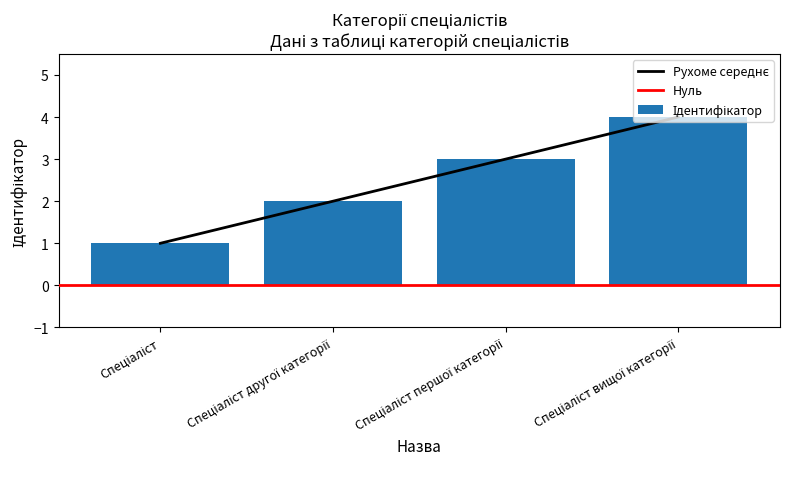

Which has a higher value, Спеціаліст or Спеціаліст другої категорії?

Спеціаліст другої категорії